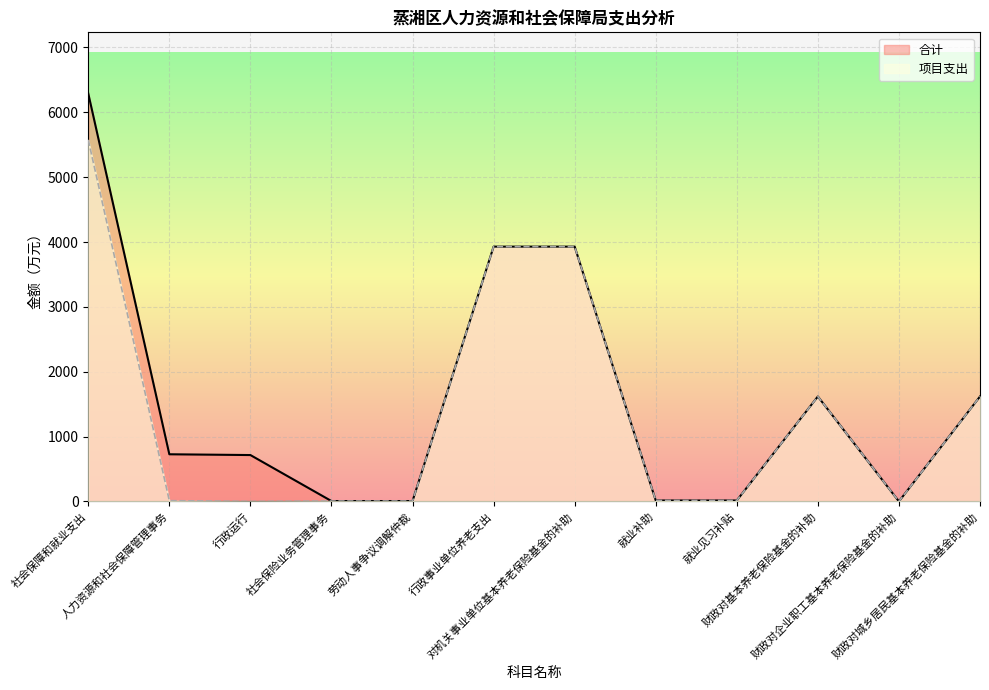

Reading right to left, extract all data points from this chart.

合计: 财政对城乡居民基本养老保险基金的补助=1618.0	财政对企业职工基本养老保险基金的补助=0.4	财政对基本养老保险基金的补助=1618.4	就业见习补贴=15.0	就业补助=15.0	对机关事业单位基本养老保险基金的补助=3929.0	行政事业单位养老支出=3929.0	劳动人事争议调解仲裁=6.0	社会保险业务管理事务=6.0	行政运行=715.3	人力资源和社会保障管理事务=727.3	社会保障和就业支出=6289.7
项目支出: 财政对城乡居民基本养老保险基金的补助=1618.0	财政对企业职工基本养老保险基金的补助=0.4	财政对基本养老保险基金的补助=1618.4	就业见习补贴=15.0	就业补助=15.0	对机关事业单位基本养老保险基金的补助=3929.0	行政事业单位养老支出=3929.0	劳动人事争议调解仲裁=6.0	社会保险业务管理事务=6.0	行政运行=0.0	人力资源和社会保障管理事务=12.0	社会保障和就业支出=5574.4